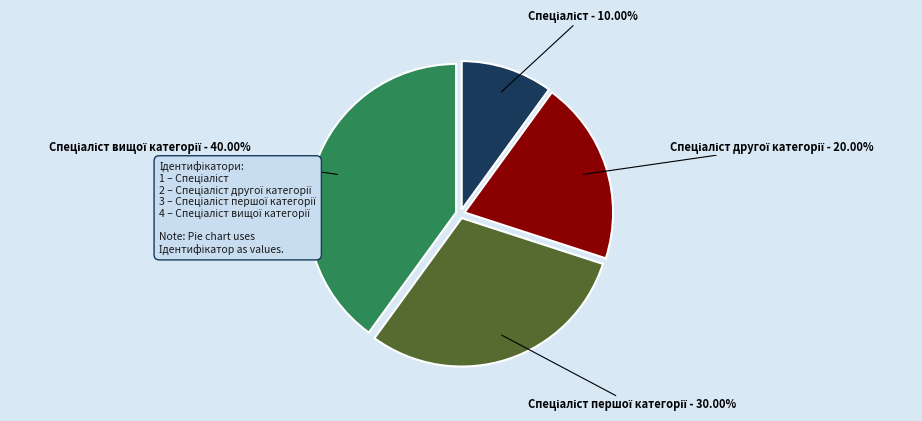

Count the number of slices in the pie.

4